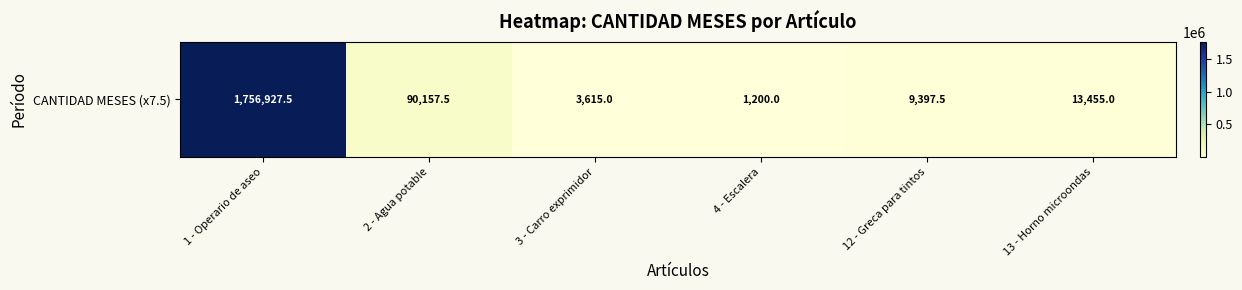

Which has a higher value, 13 - Horno microondas or 12 - Greca para tintos?

13 - Horno microondas